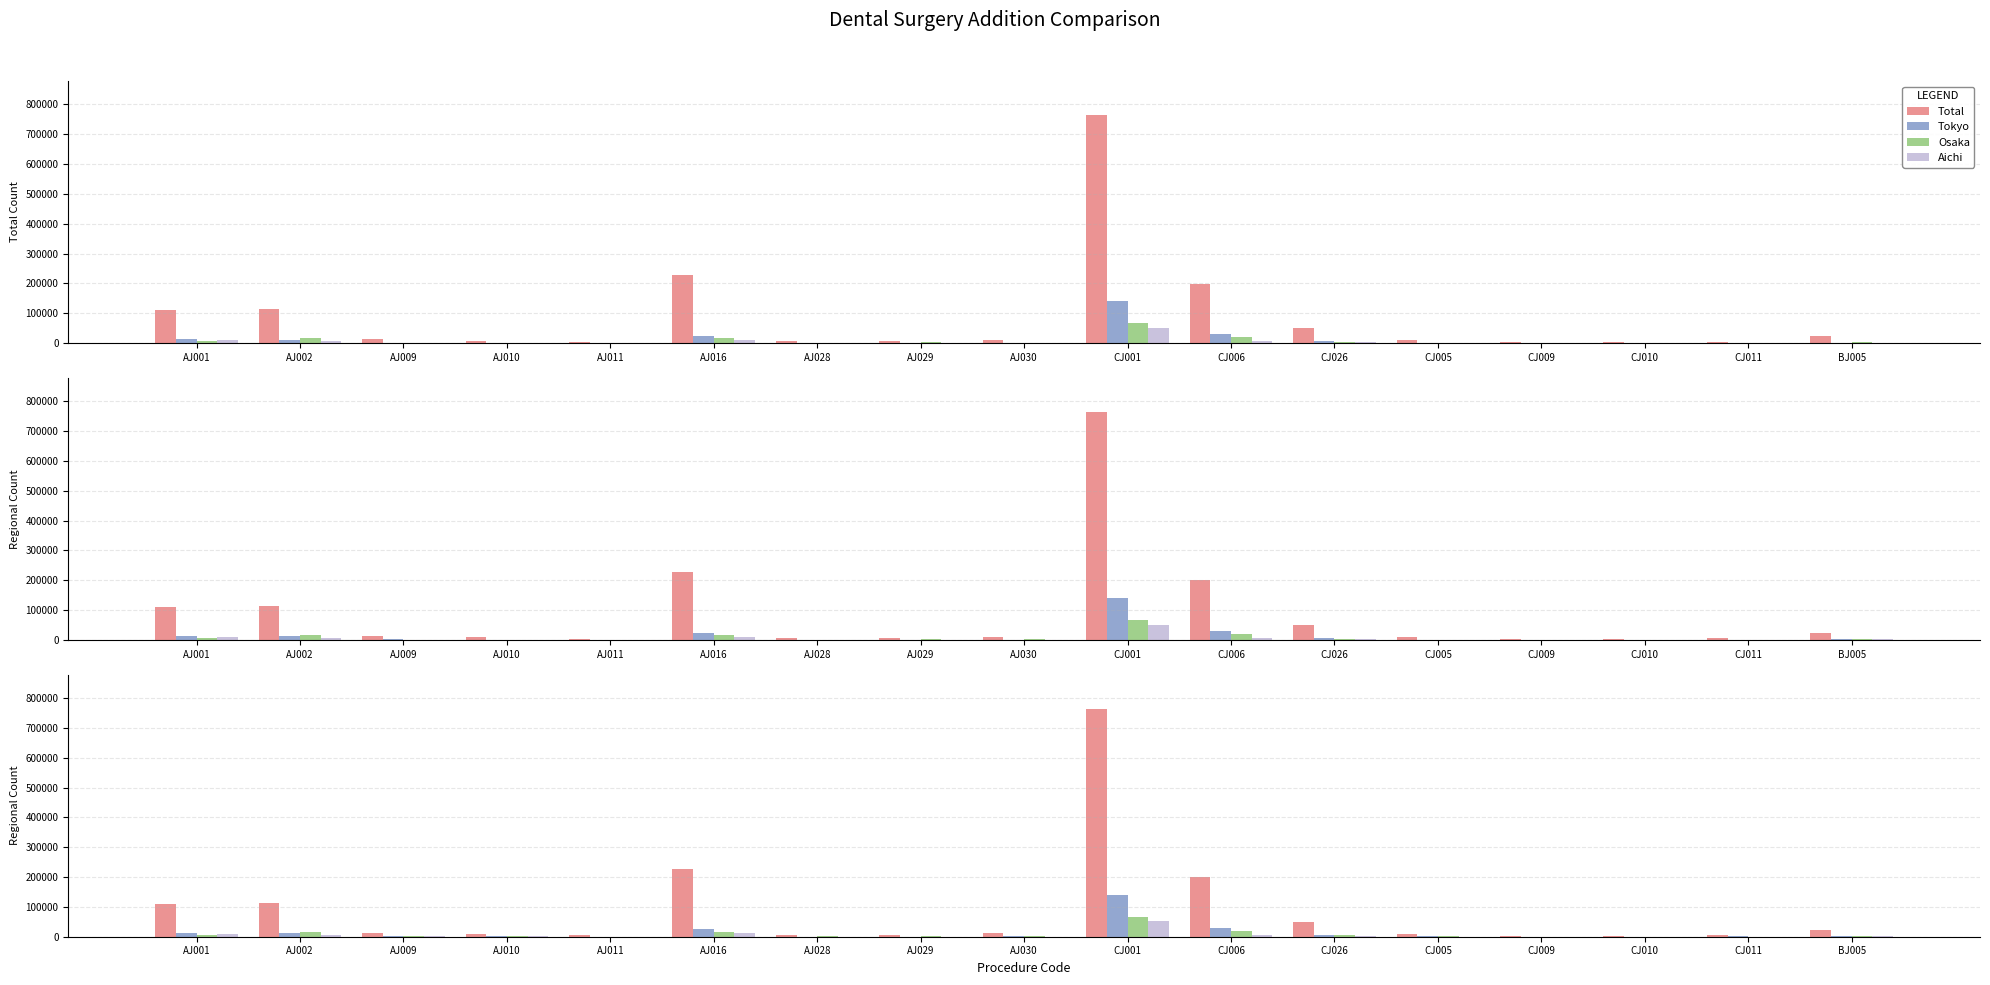

Where does the Aichi series first go above 772?

AJ001